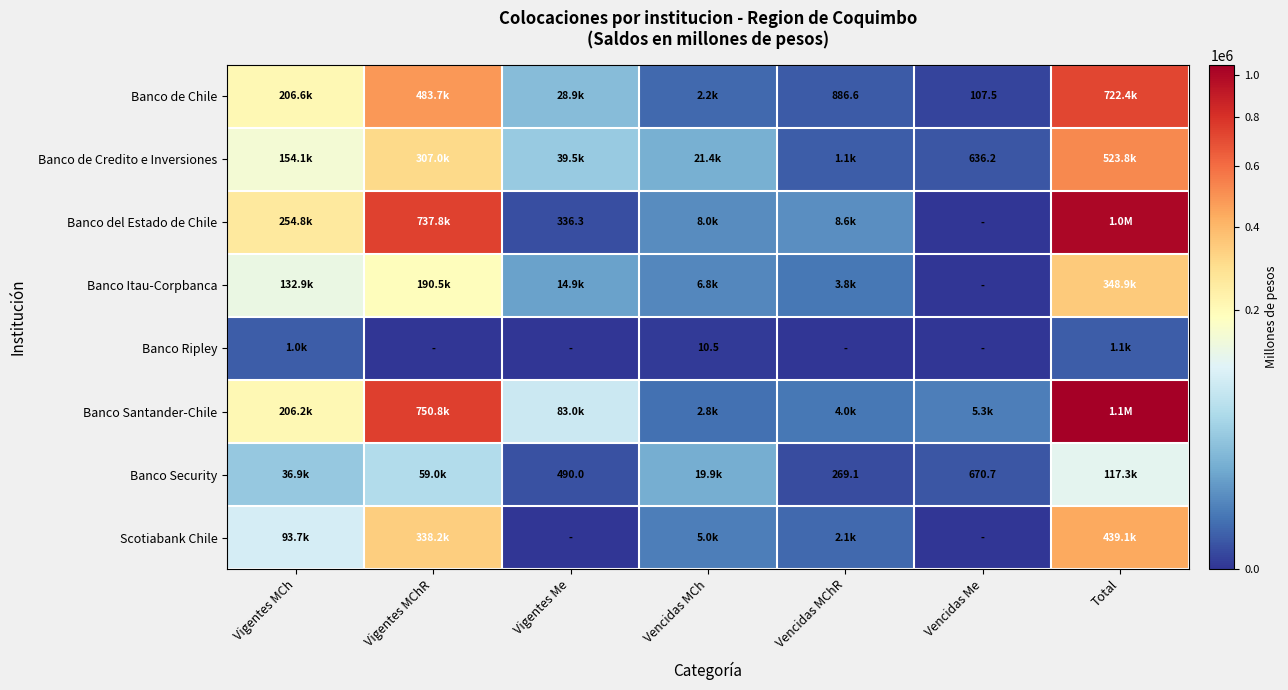

List the labels in order of Banco Security value, largest first.

Total, Vigentes MChR, Vigentes MCh, Vencidas MCh, Vencidas Me, Vigentes Me, Vencidas MChR